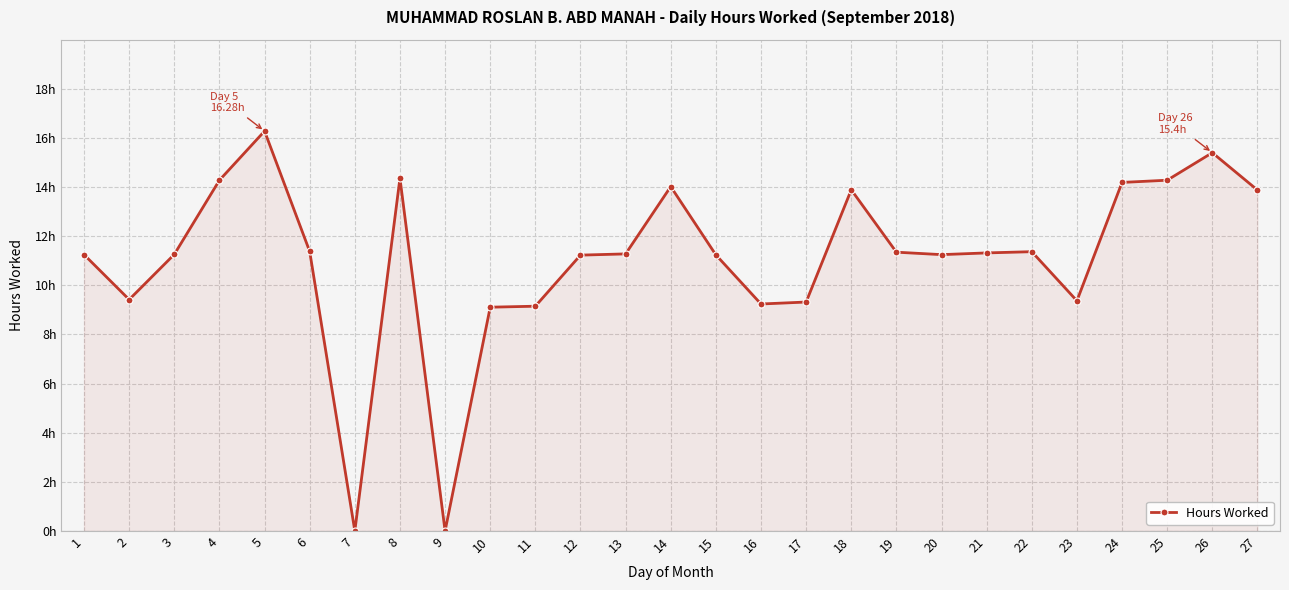

Where does the data first go above 11?

1